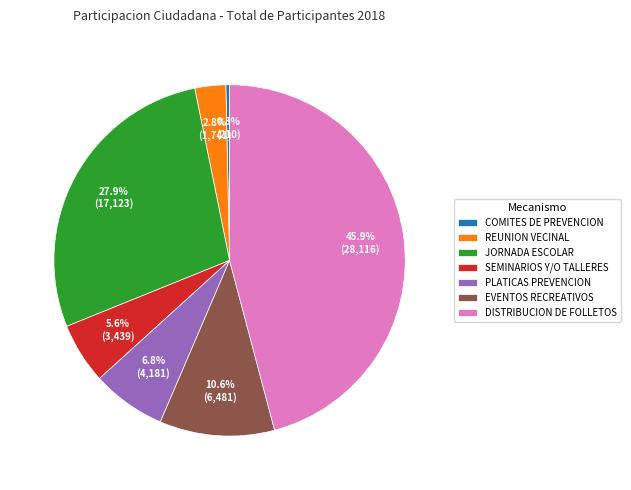

How many slices are in this pie chart?

7